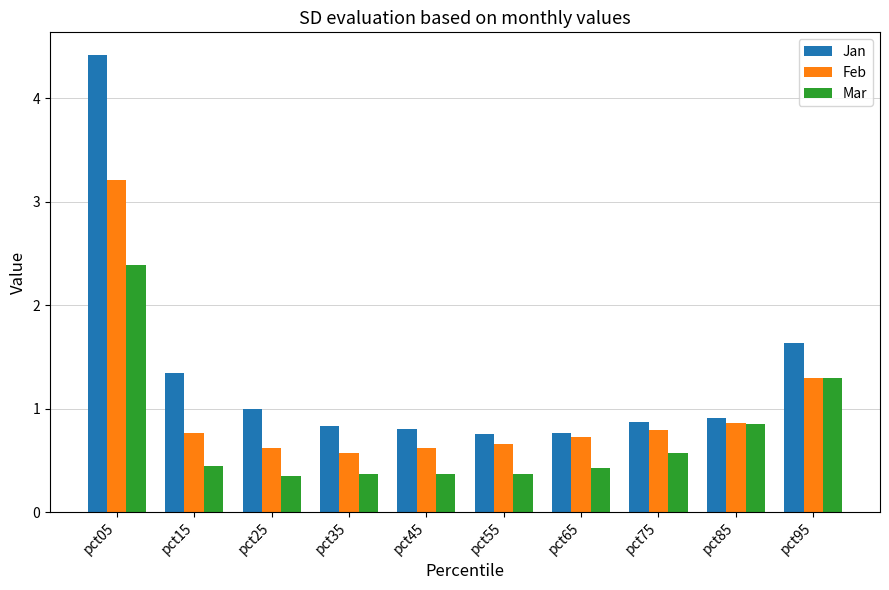

What is the difference between the highest and lowest values at pct15?

0.9